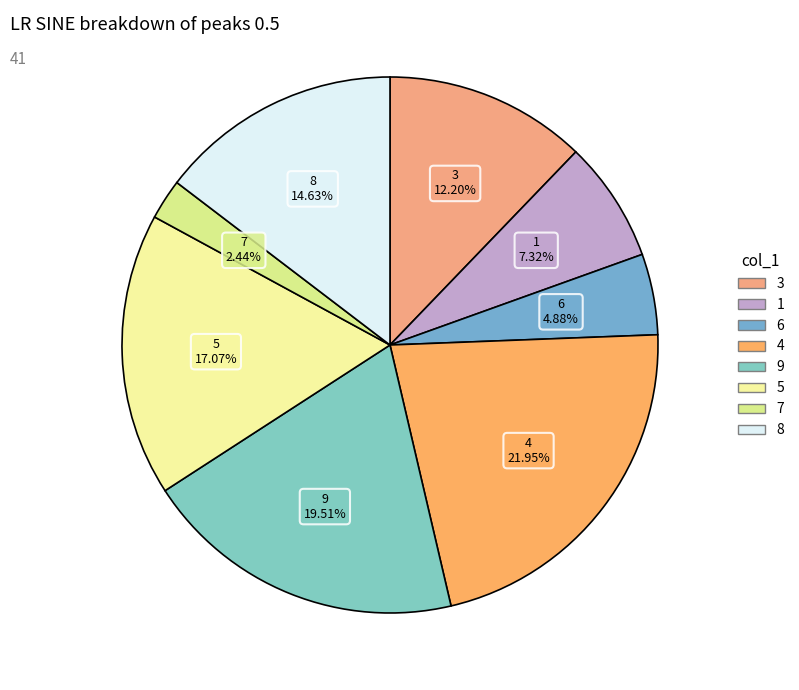

Is 8 the majority of the pie?

No